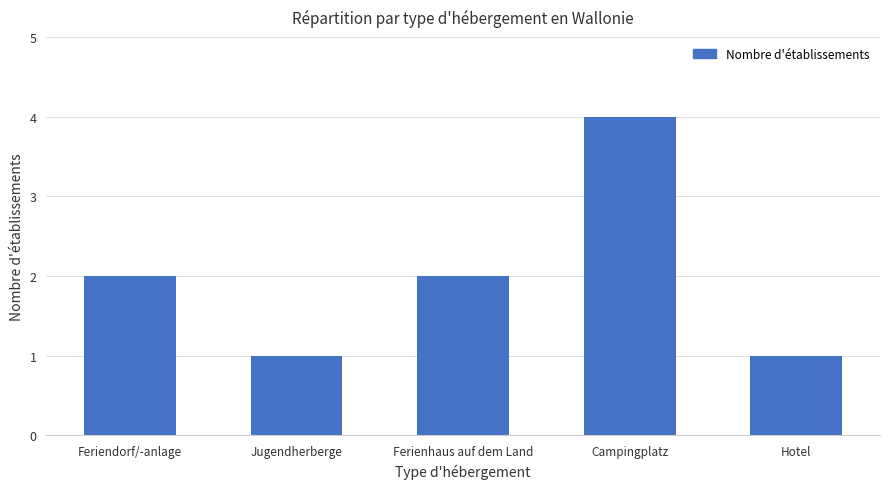

What is the label of the 4th bar from the left?

Campingplatz